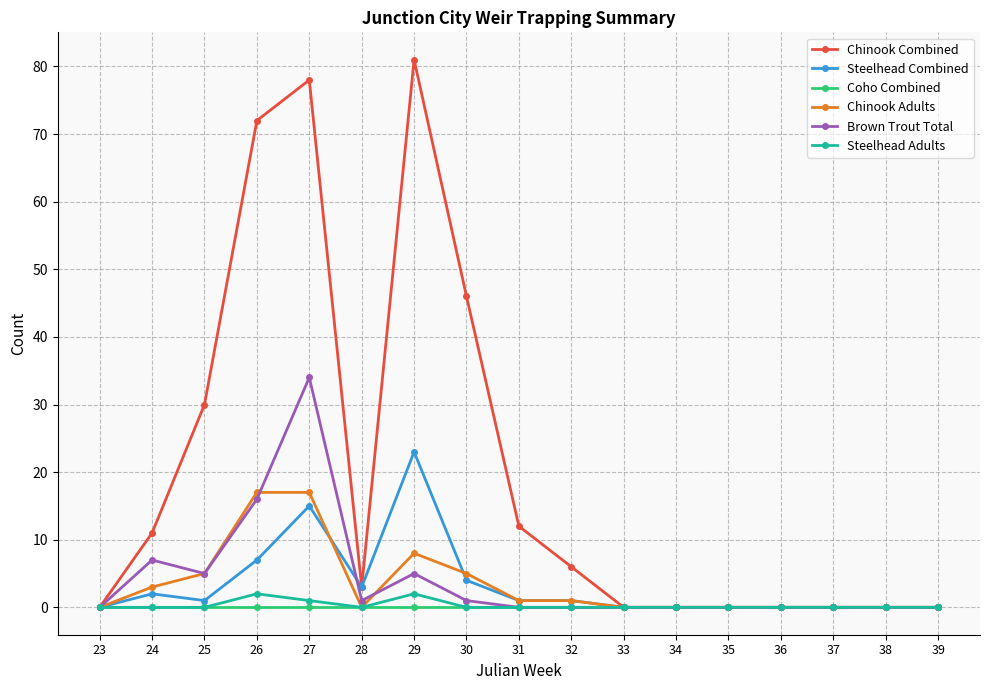

True or false: Brown Trout Total has more than 0 interior local peaks.

True